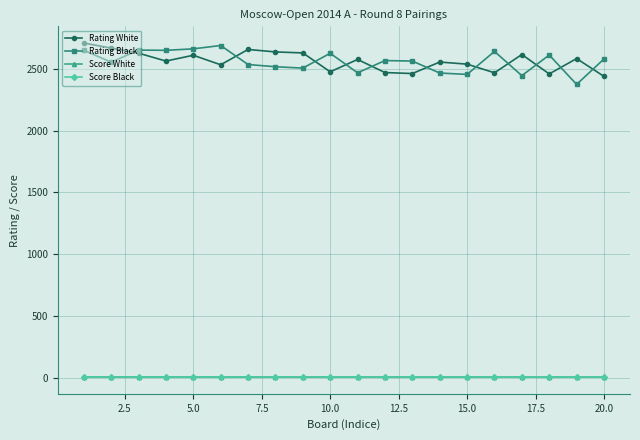

What is the difference between the maximum and minimum values in the Score Black series?

1.0